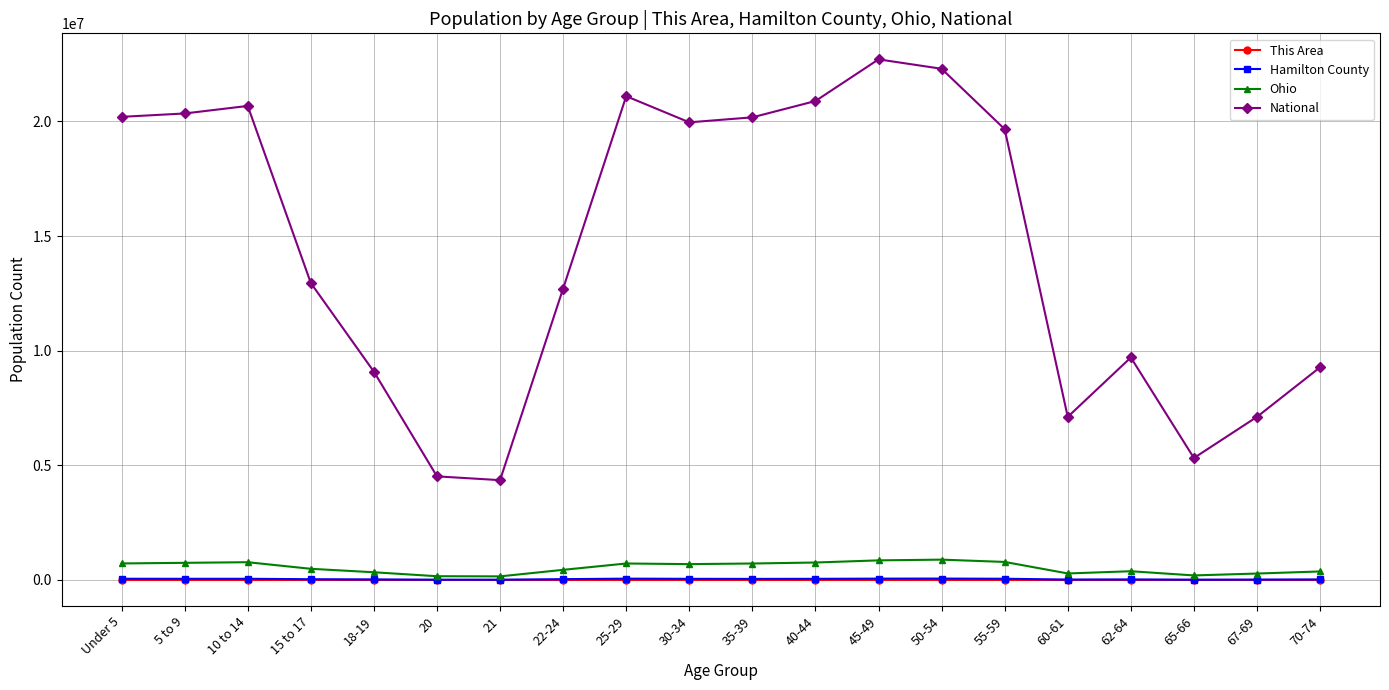

In National, how many points are higher than both neighbors (excluding endpoints)?

4